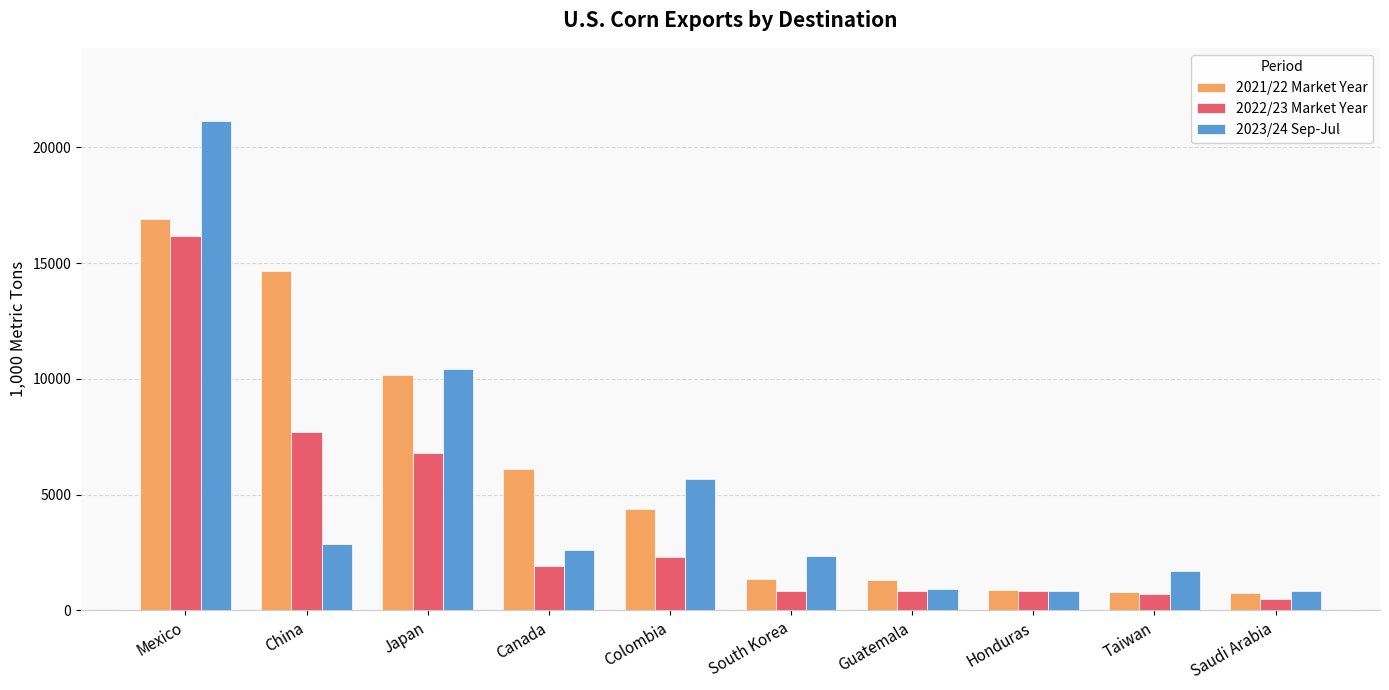

The value of 2022/23 Market Year at Taiwan is 701.1. True or false?

True